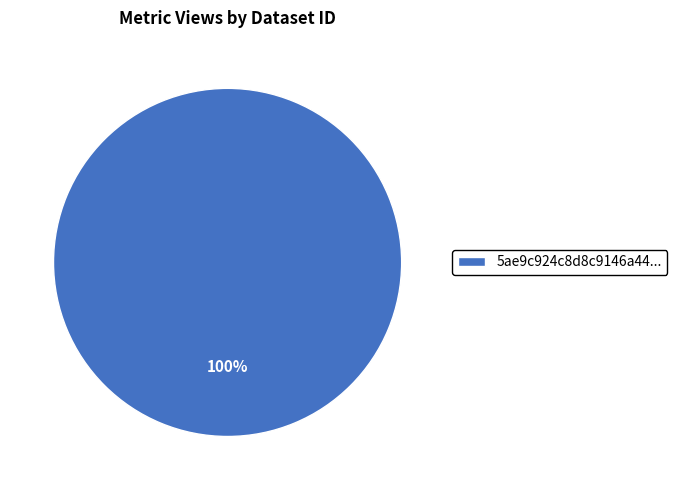

True or false: 5ae9c924c8d8c9146a44... accounts for 93% of the total.

False